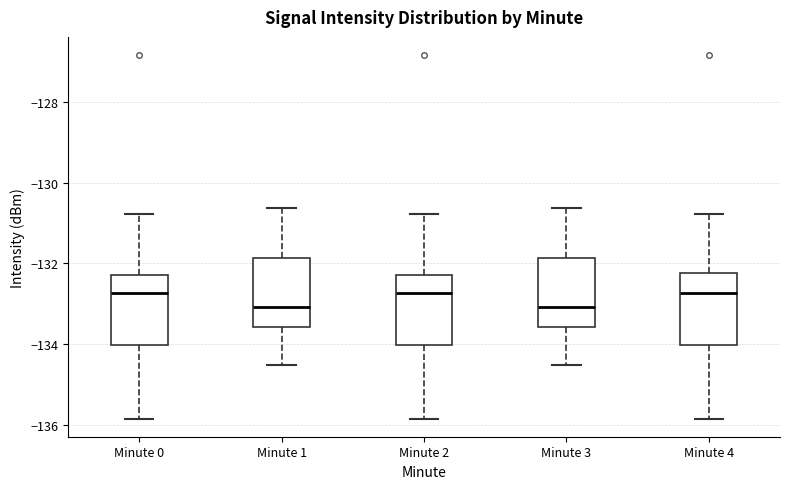

Reading left to right, transcribe this box plot: for each box, give where its median line is, the range the box spans, and where its two whiskers end, as read against the y-axis. The values are not printed on the chart, so give them approximately, as read against the axis.

Minute 0: median -132.8, box -134.0 to -132.4, whiskers -135.8 to -130.8
Minute 1: median -133.0, box -133.6 to -131.8, whiskers -134.6 to -130.6
Minute 2: median -132.8, box -134.0 to -132.4, whiskers -135.8 to -130.8
Minute 3: median -133.0, box -133.6 to -131.8, whiskers -134.6 to -130.6
Minute 4: median -132.8, box -134.0 to -132.2, whiskers -135.8 to -130.8